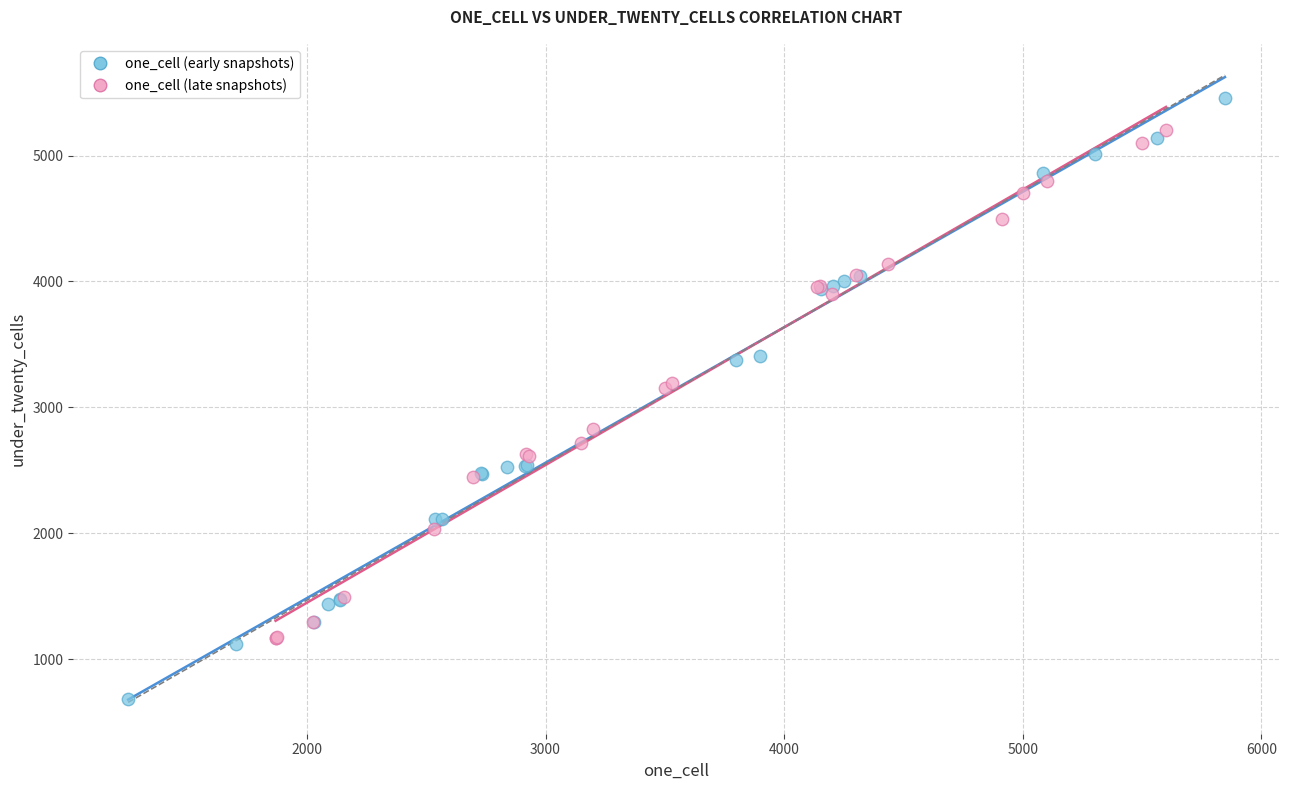

What are all the series names shown in the legend?

one_cell (early snapshots), one_cell (late snapshots)